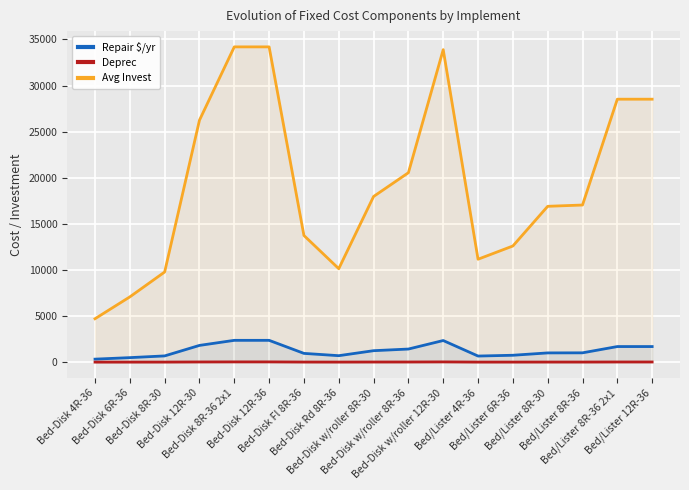

At which category is the sum across all series the highest?

Bed-Disk 8R-36 2x1